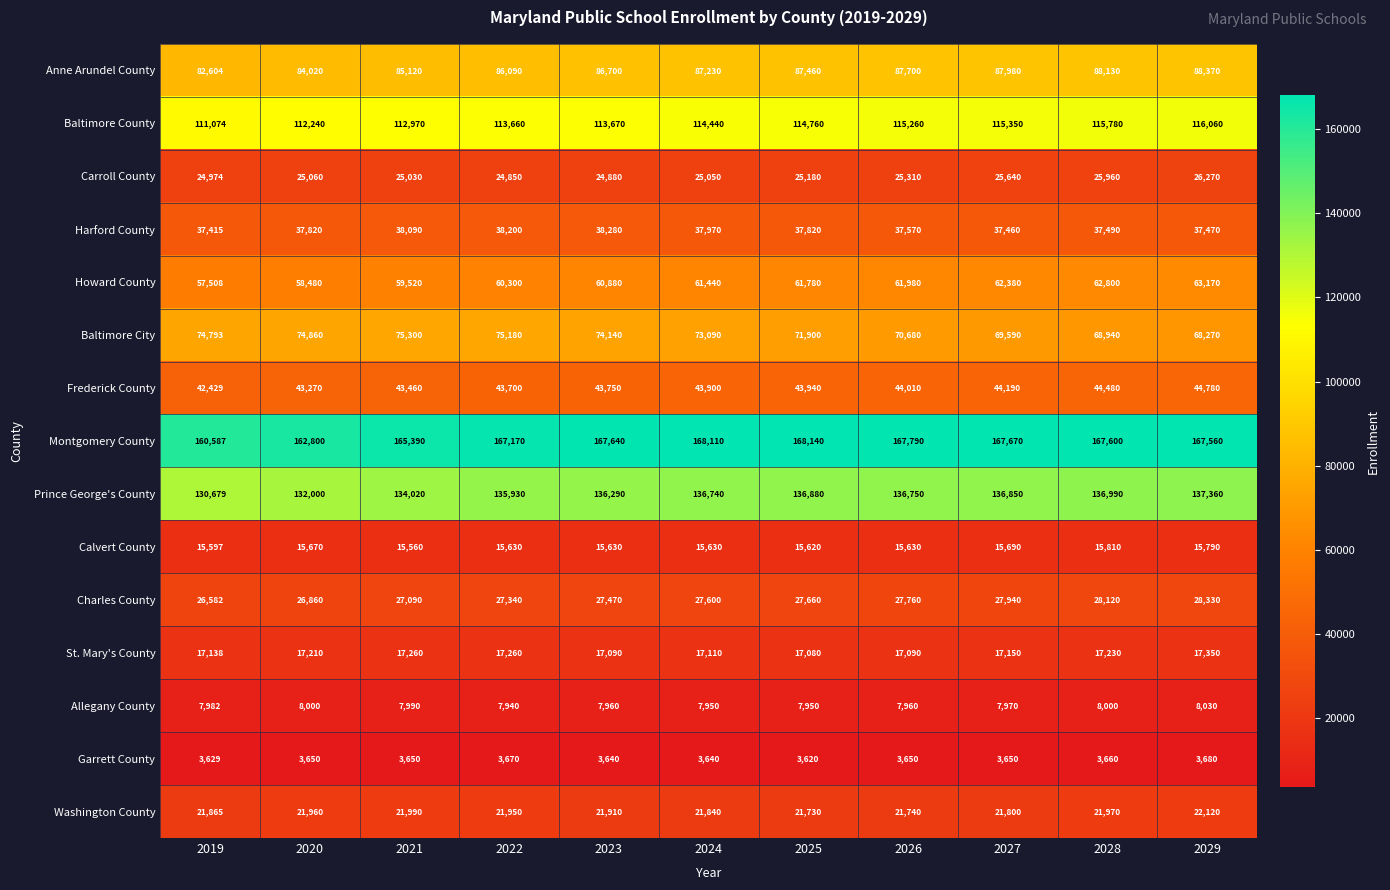

What is the greatest value displayed?

168140